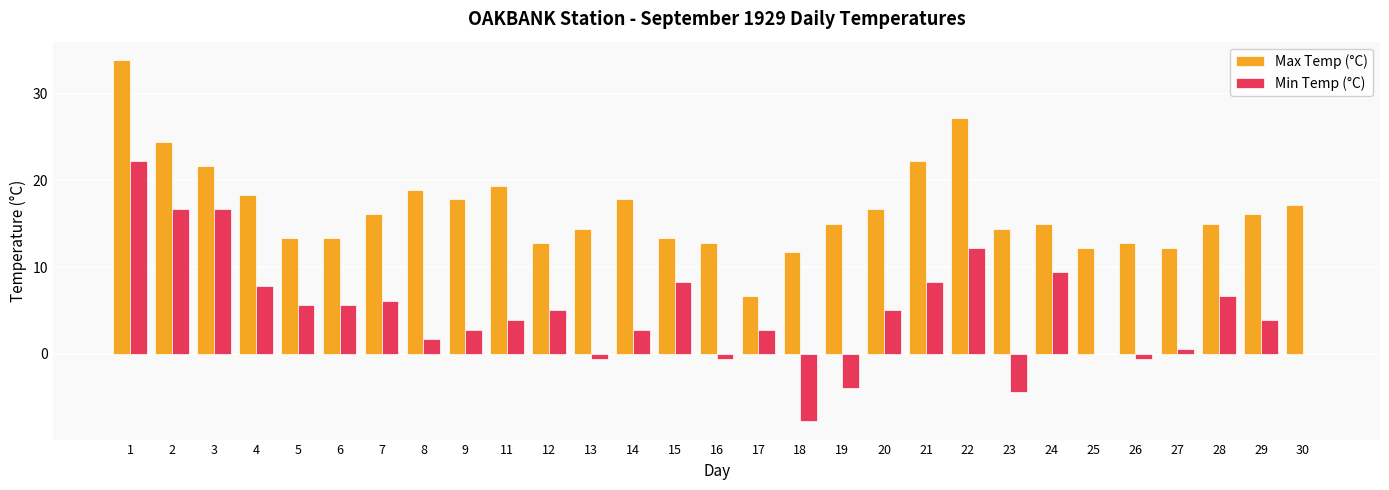

What is the highest value of the Max Temp (°C) series?

33.9